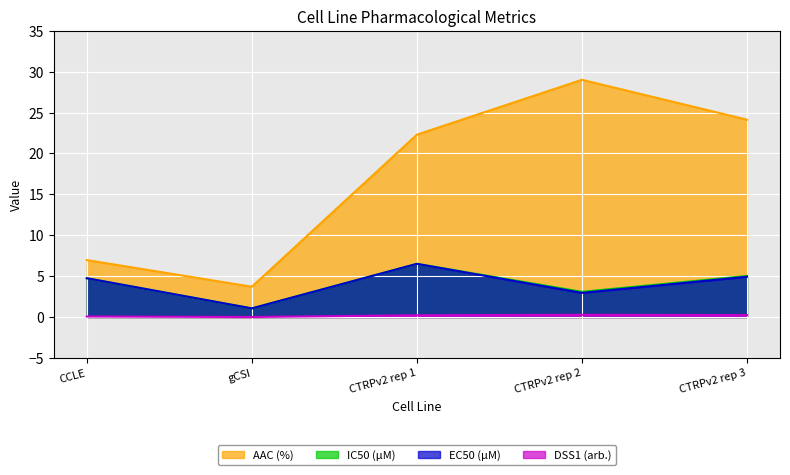

What is the difference between the maximum and minimum values in the DSS1 (arb.) series?

0.3